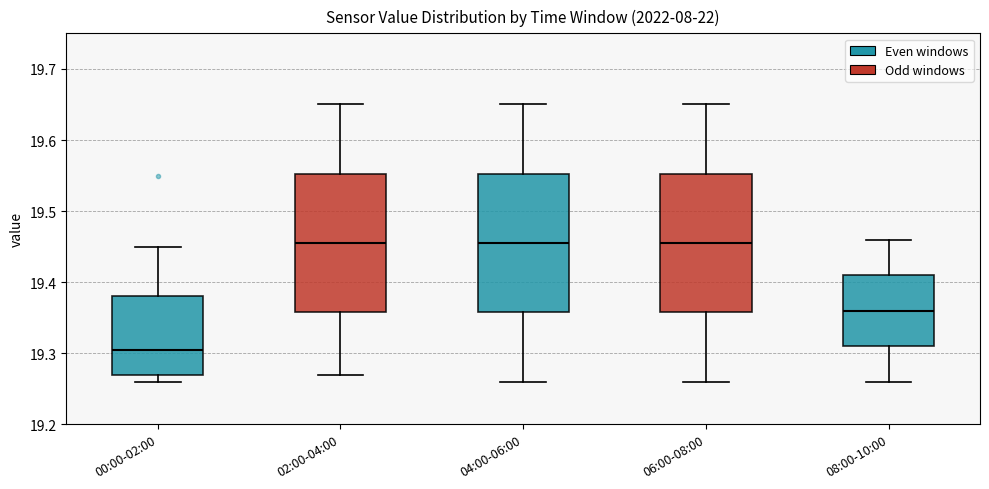

Which box has the lowest median line?

00:00-02:00